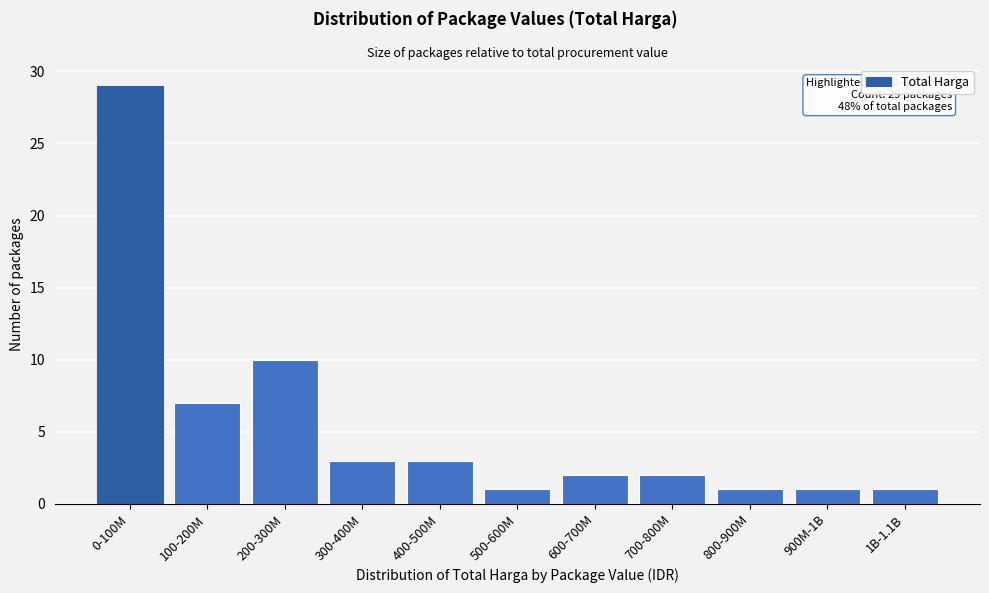

Reading left to right, transcribe all the data shown in this chart.

29	7	10	3	3	1	2	2	1	1	1